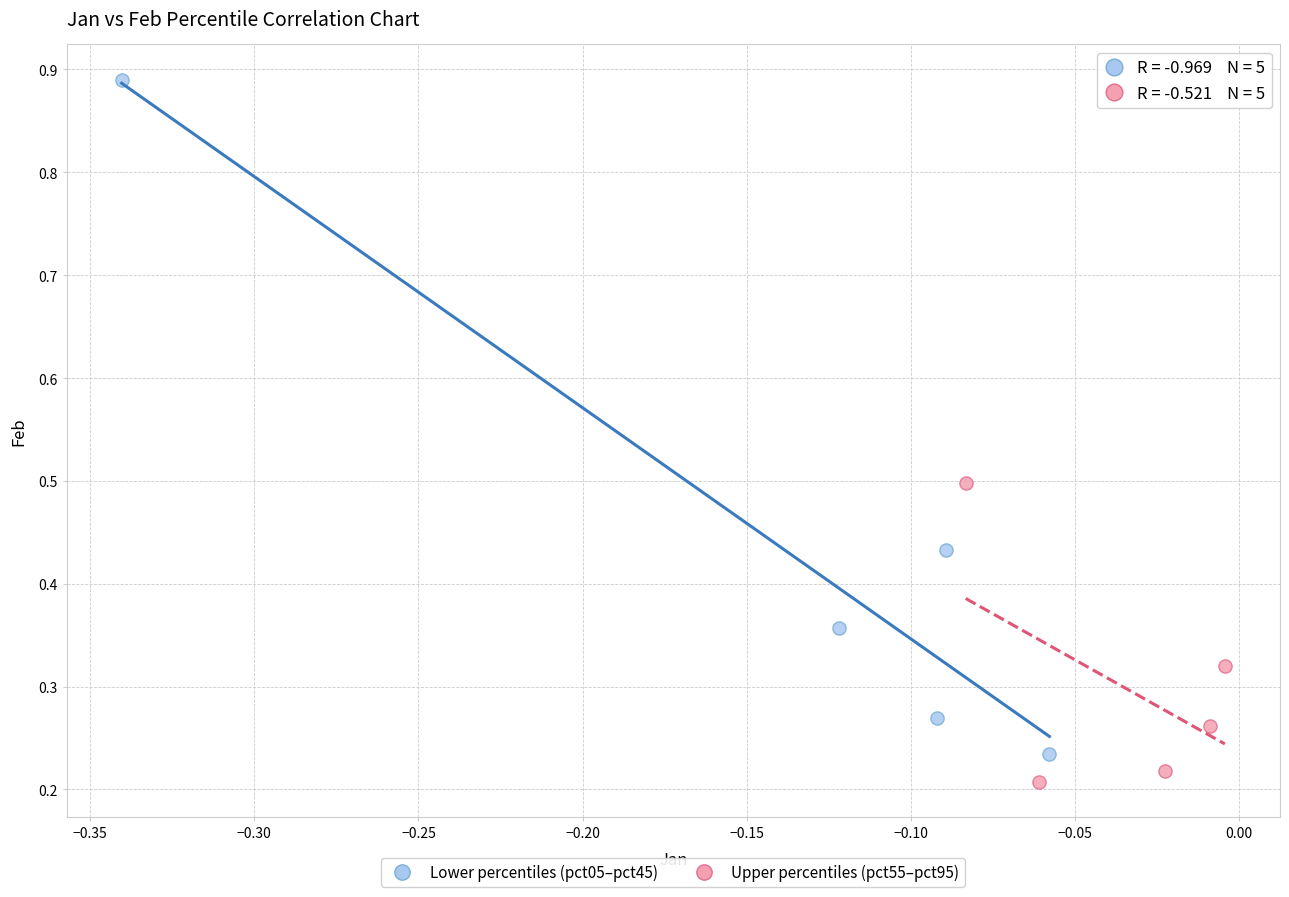

Which series contains the highest Y value?

Lower percentiles (pct05–pct45)